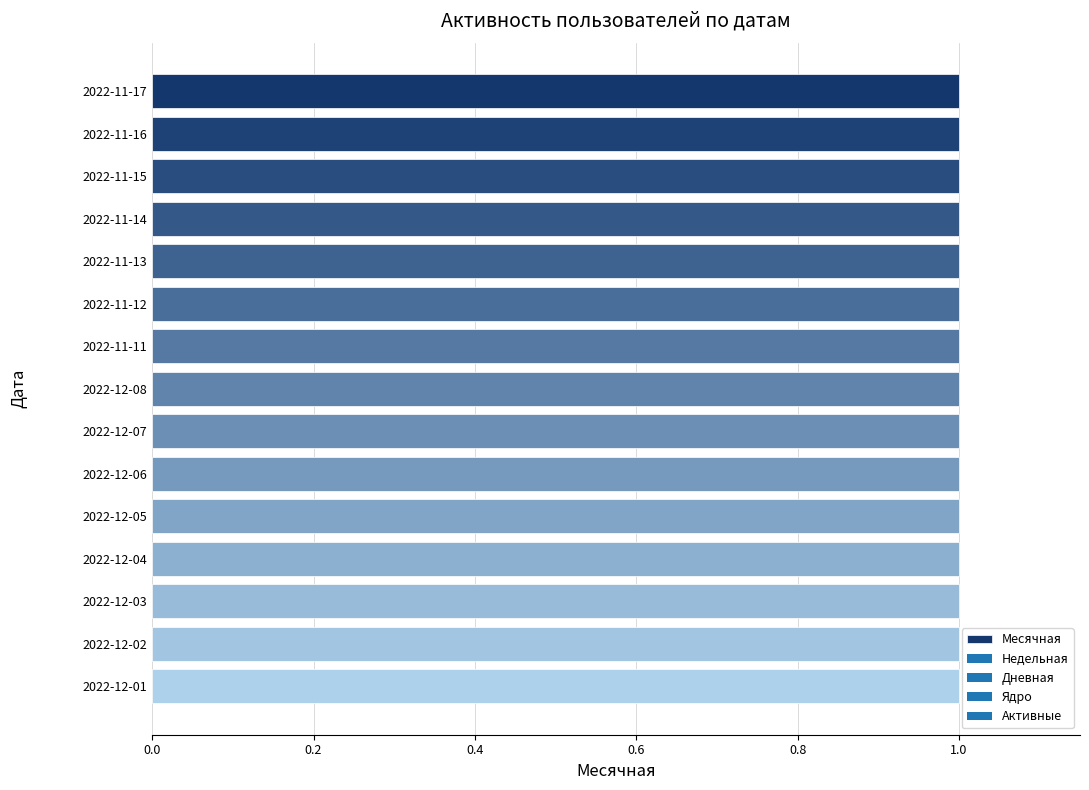

Rank the series at 2022-12-03 from lowest to highest value.

Недельная, Дневная, Ядро, Активные, Месячная